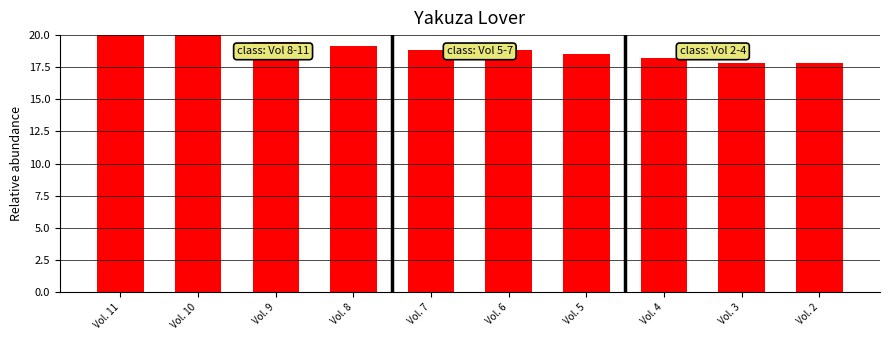

What is the ratio of the value at Vol. 8 to the value at Vol. 9?

1.0